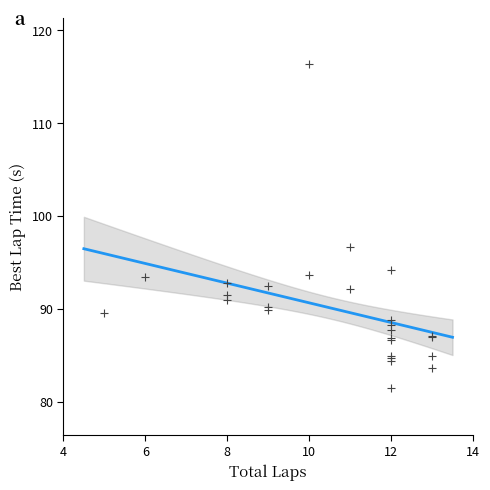

What Y value in the scatter plot is closest to 98?

96.6